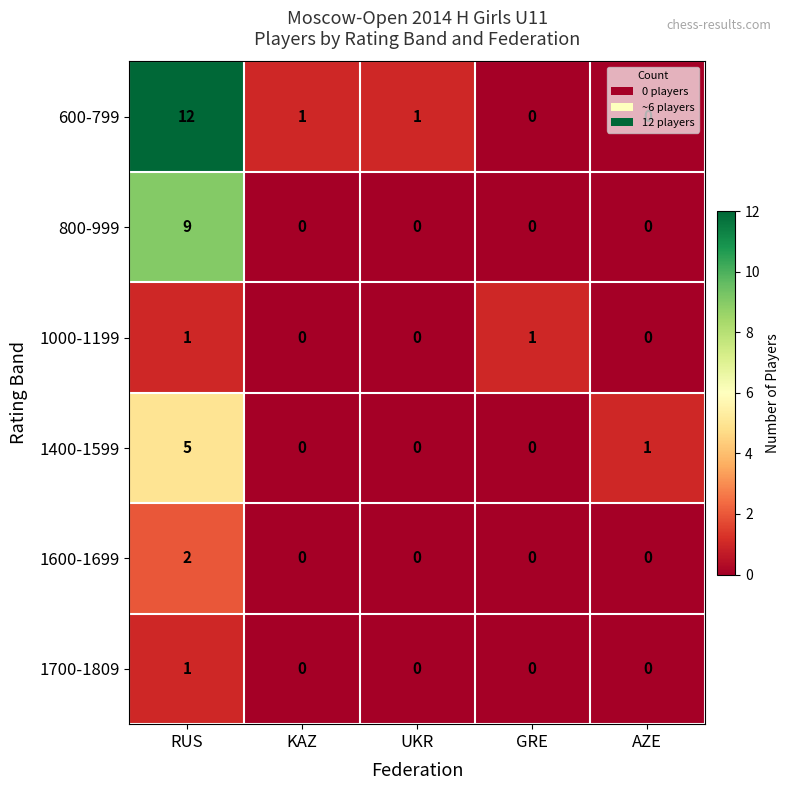

What is the maximum value for 1400-1599?

5